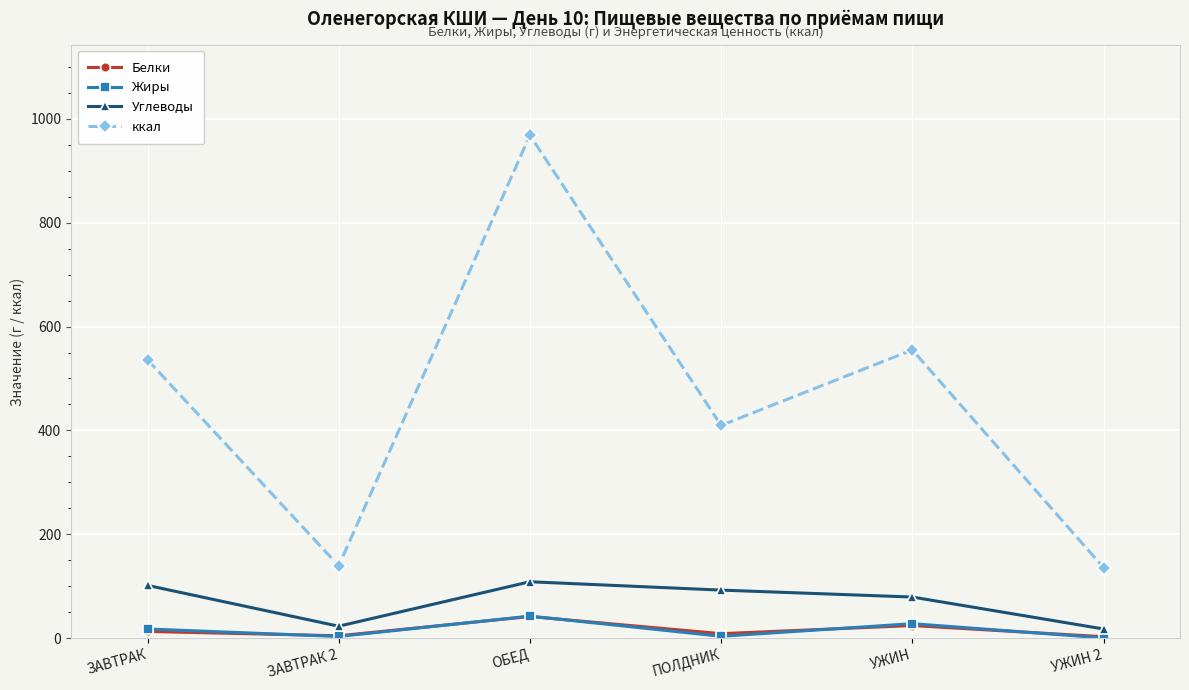

Is it true that ккал equals 968.1 at ОБЕД?

True